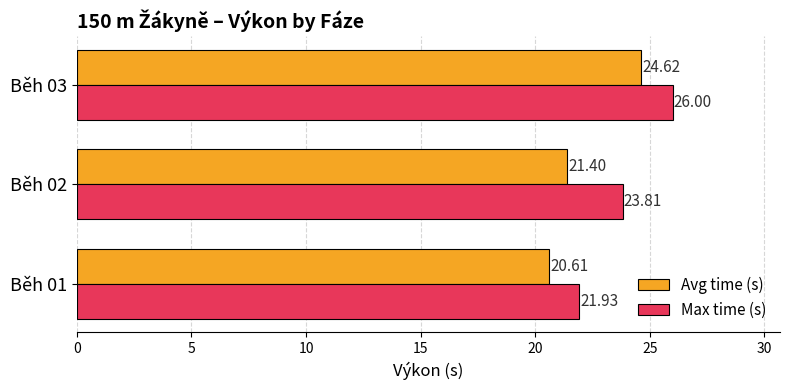

What is the lowest value of the Avg time (s) series?

20.6